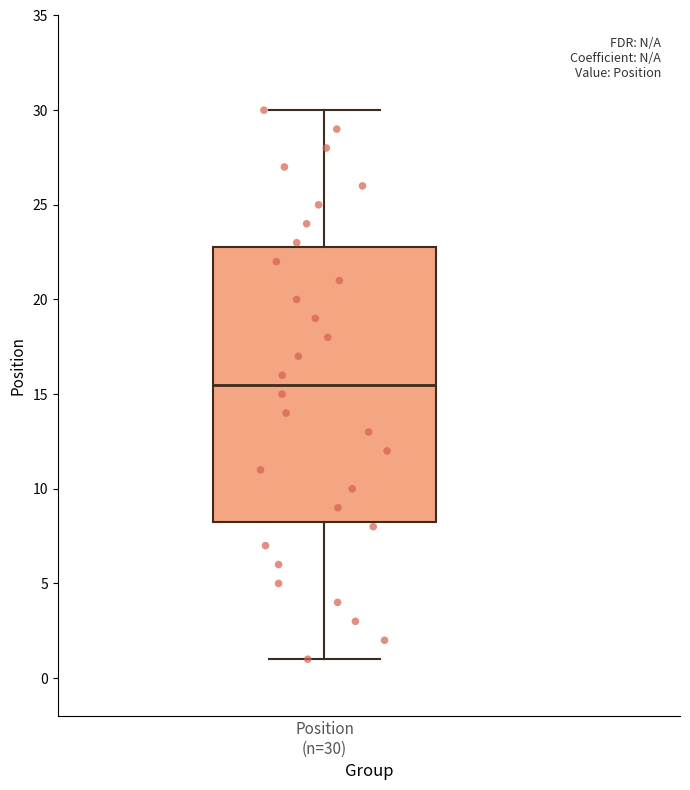

Transcribe this box plot: give where the median line is, the range the box spans, and where the two whiskers end, as read against the y-axis. The values are not printed on the chart, so give them approximately, as read against the axis.

median 15.5, box 8.5 to 23.0, whiskers 1.0 to 30.0